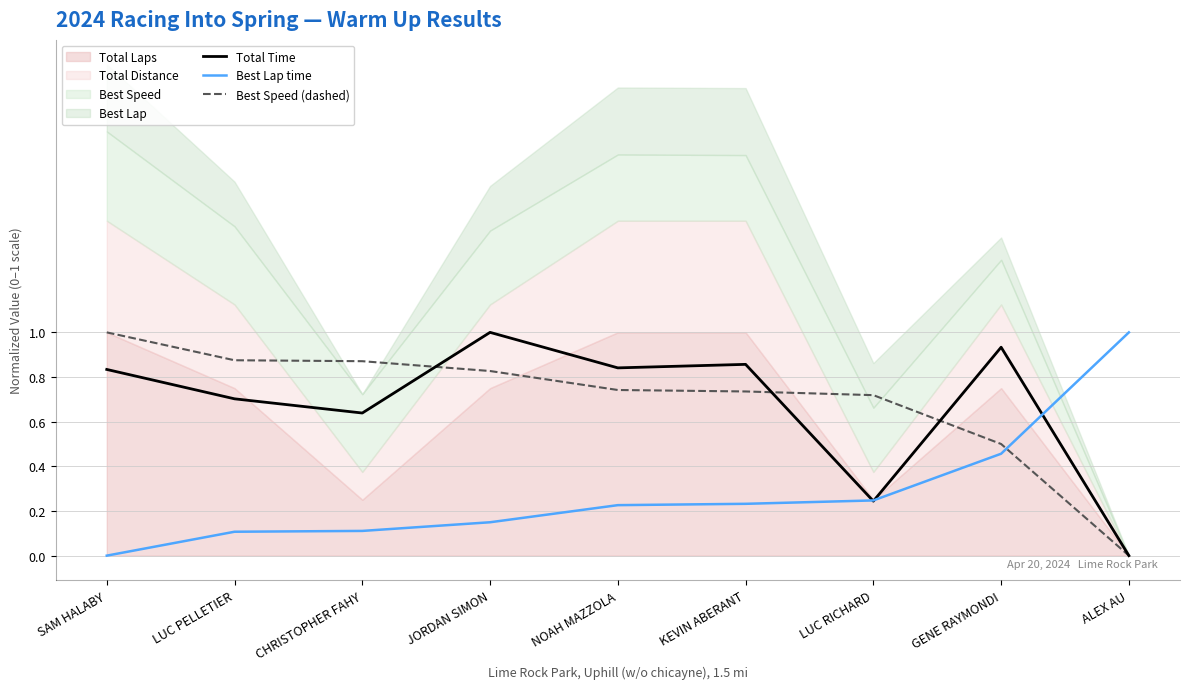

How many lines are shown in the chart?

3